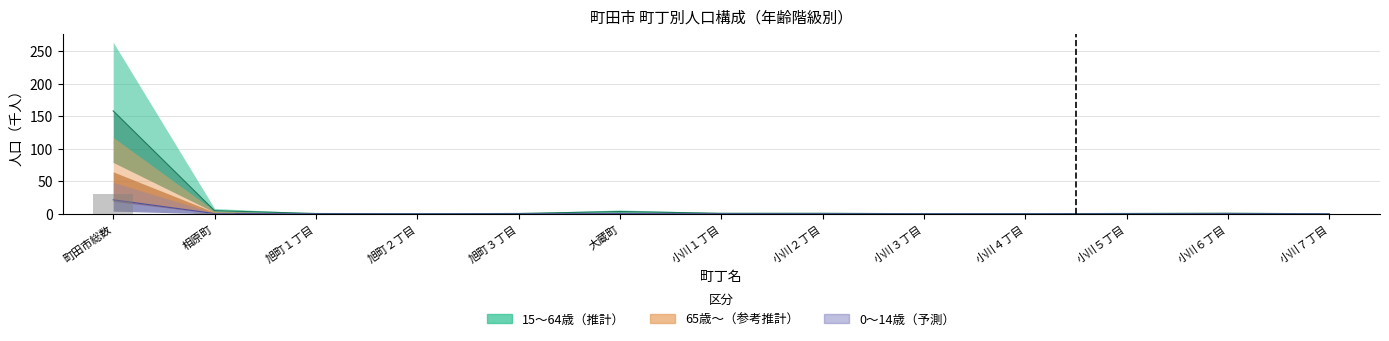

What is the approximate value at 旭町２丁目?

0.1